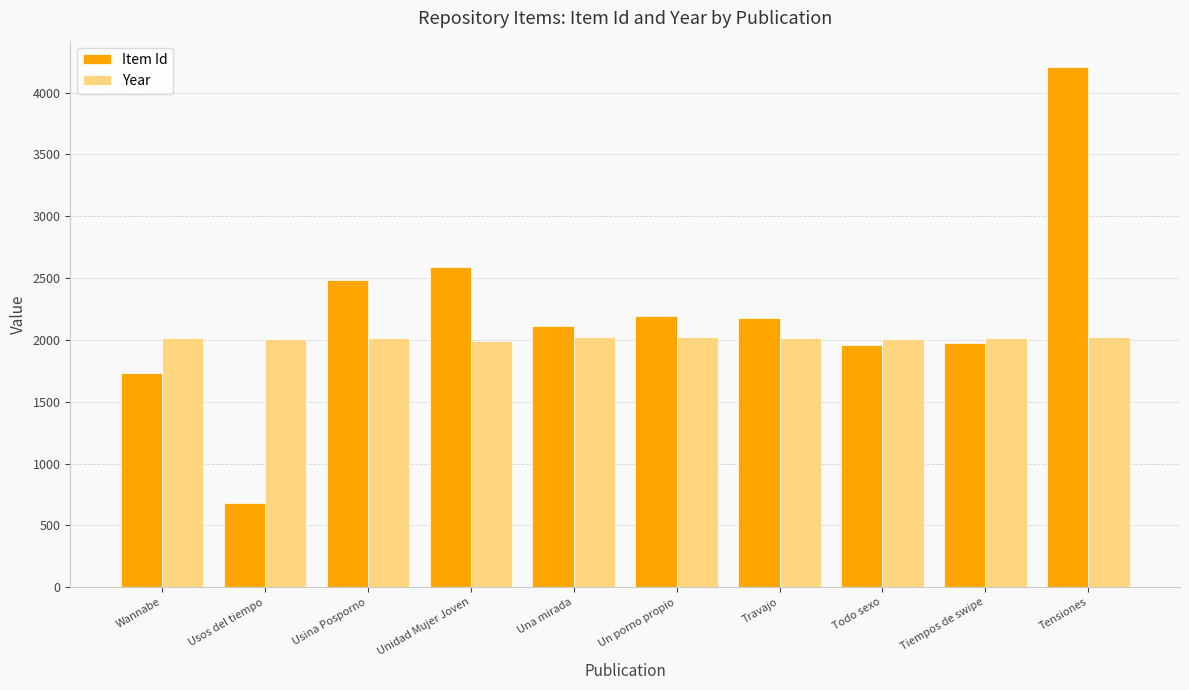

What are all the series names shown in the legend?

Item Id, Year